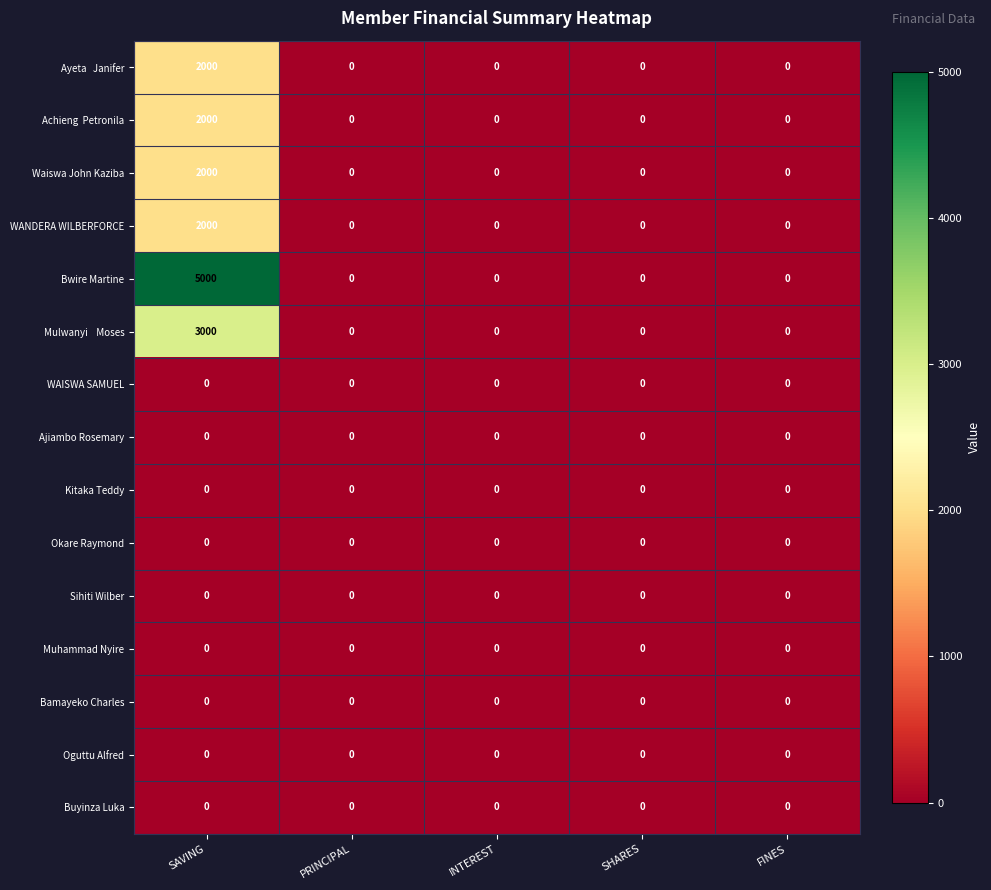

The Buyinza Luka series shows 0 at FINES. True or false?

True